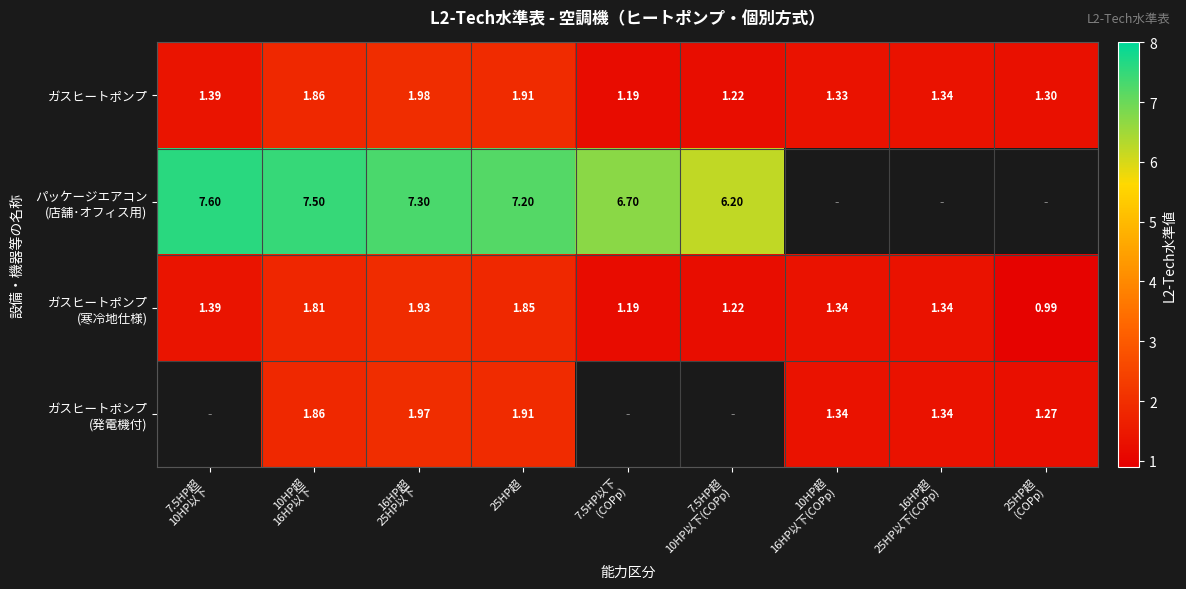

What is the maximum value for ガスヒートポンプ (寒冷地仕様)?

1.9